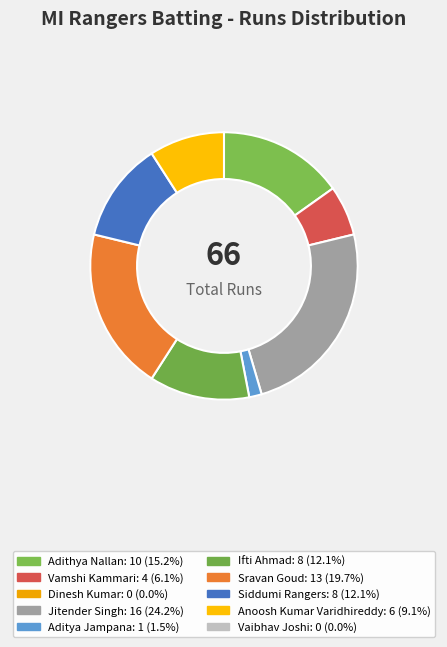

The Dinesh Kumar slice represents 8% of the pie. True or false?

False